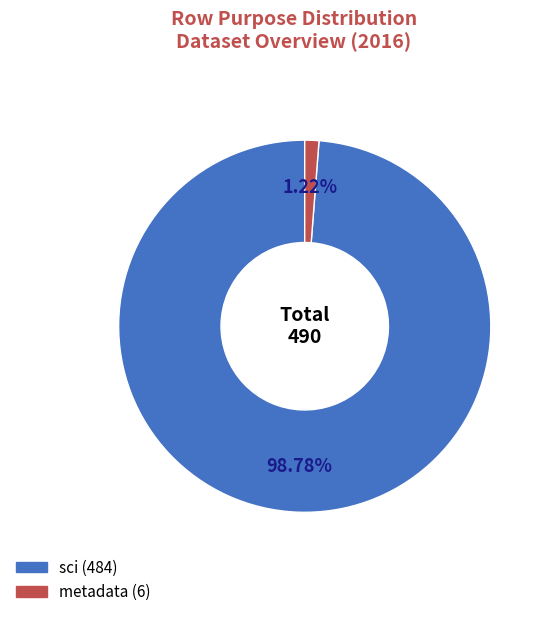

Does any single category account for the majority?

Yes